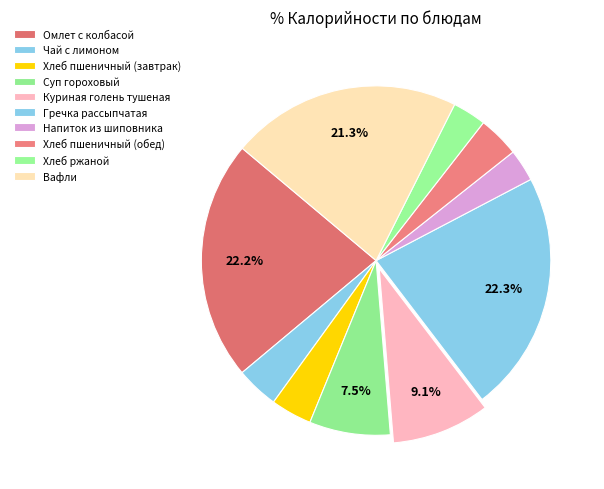

What is the smallest slice in the pie chart?

Напиток из шиповника